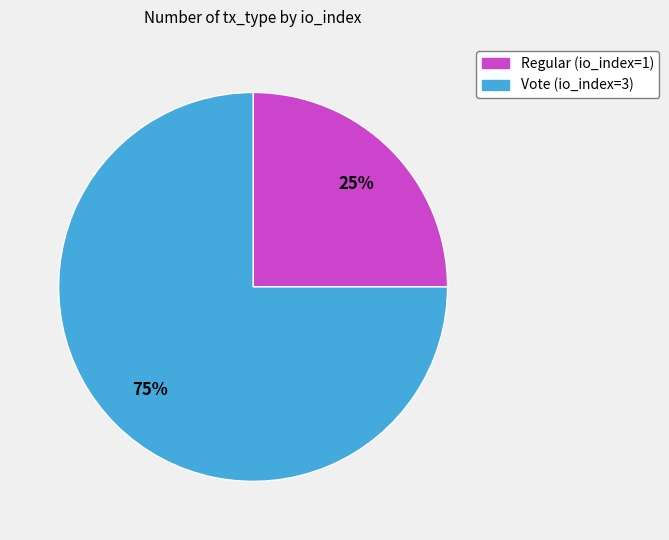

What is the smallest slice in the pie chart?

Regular